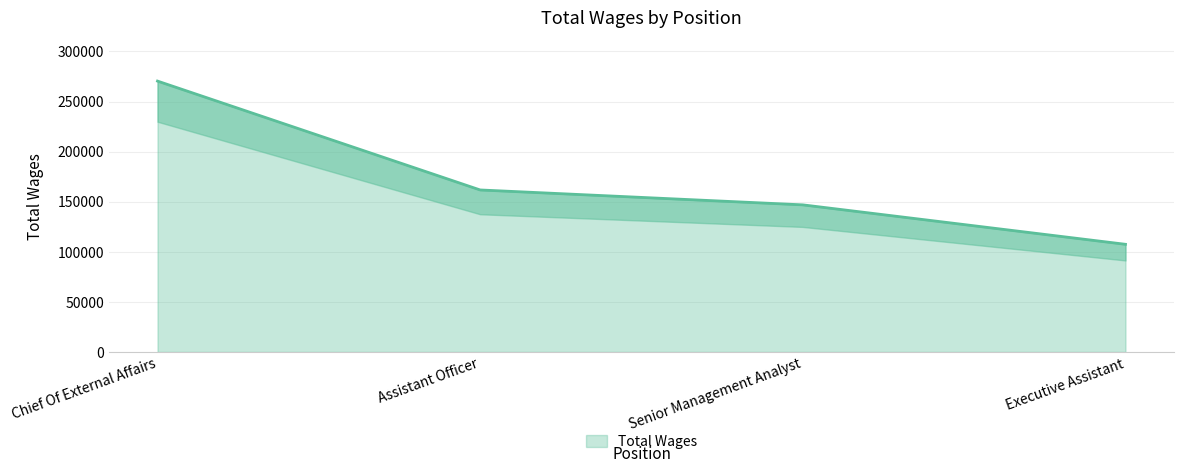

Rank the categories by value from lowest to highest.

Executive Assistant, Senior Management Analyst, Assistant Officer, Chief Of External Affairs